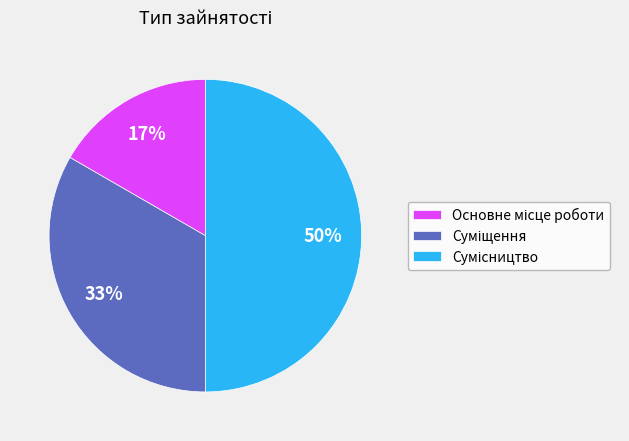

To the nearest percent, what is the average slice percentage?

33%